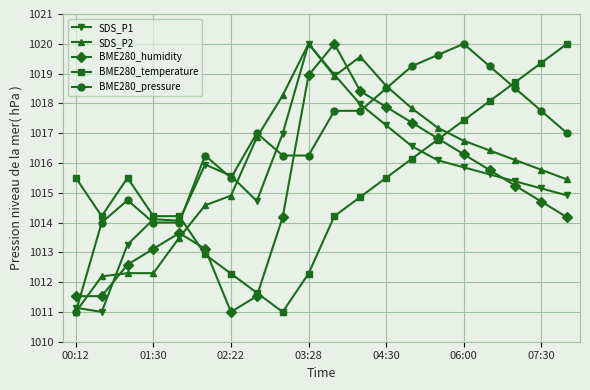

Which series has the largest total across all categories?

BME280_pressure